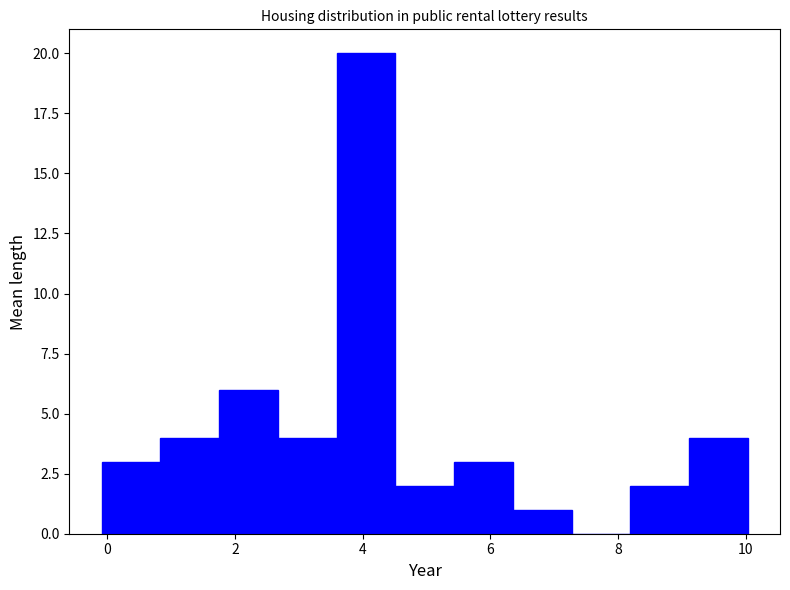

Over which range of the x-axis is the bar tallest?

3.6 to 4.6